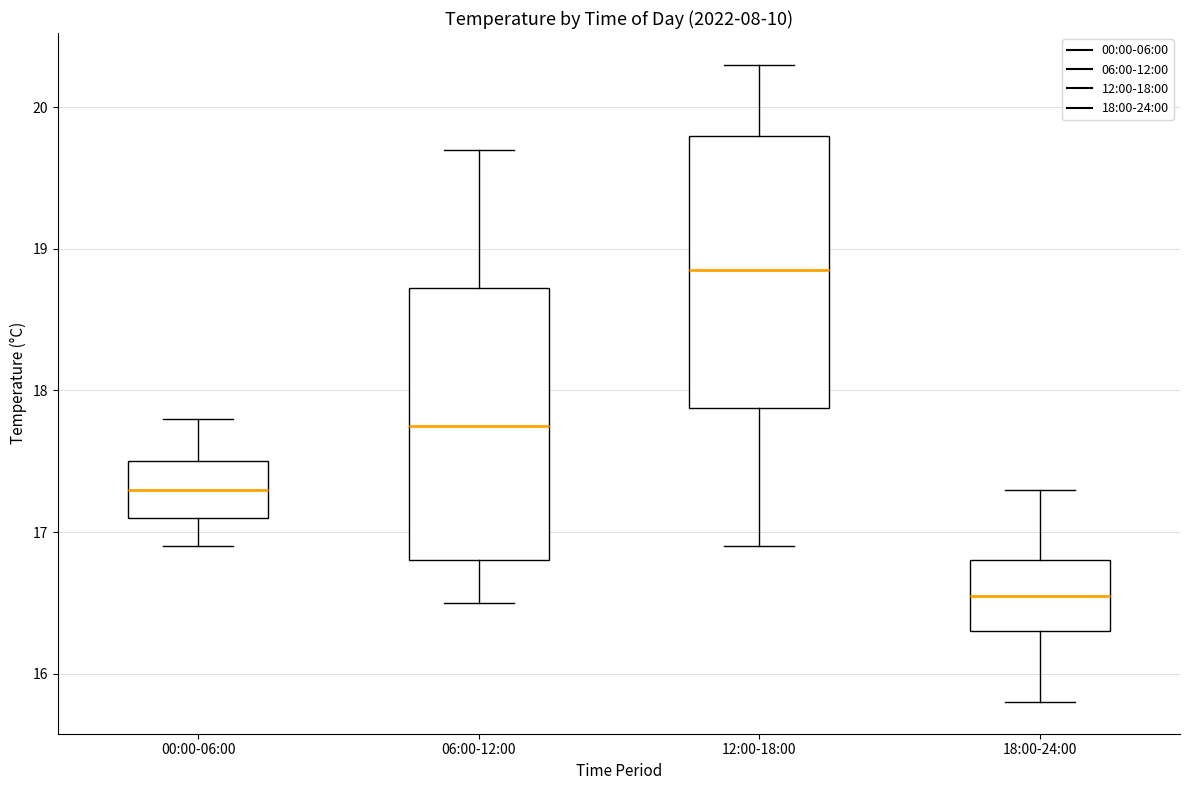

Where is the lower edge of the box for 18:00-24:00 on the y-axis? The values are not printed on the chart, so give them approximately, as read against the axis.

16.3